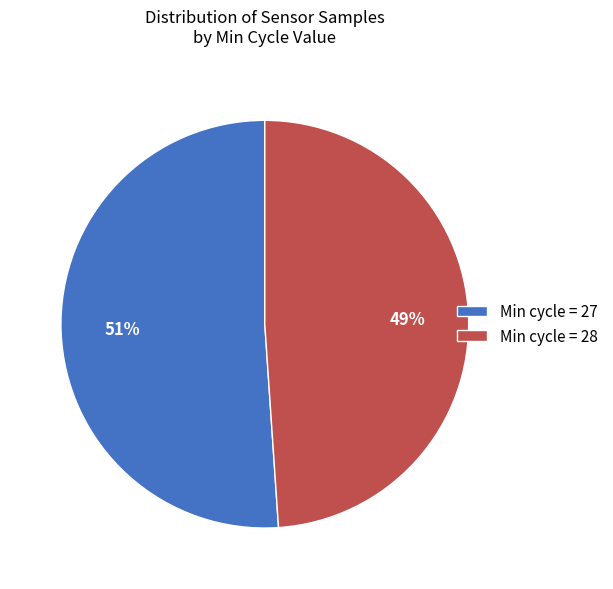

How many segments does this pie chart have?

2